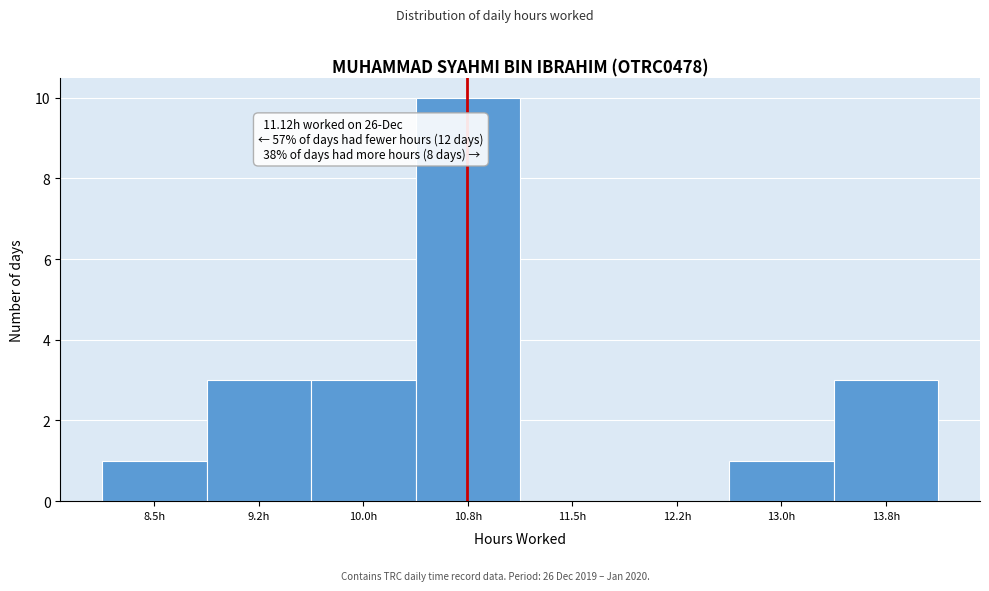

Reading left to right, extract all data points from this chart.

8.5h=1	9.2h=3	10.0h=3	10.8h=10	11.5h=0	12.2h=0	13.0h=1	13.8h=3